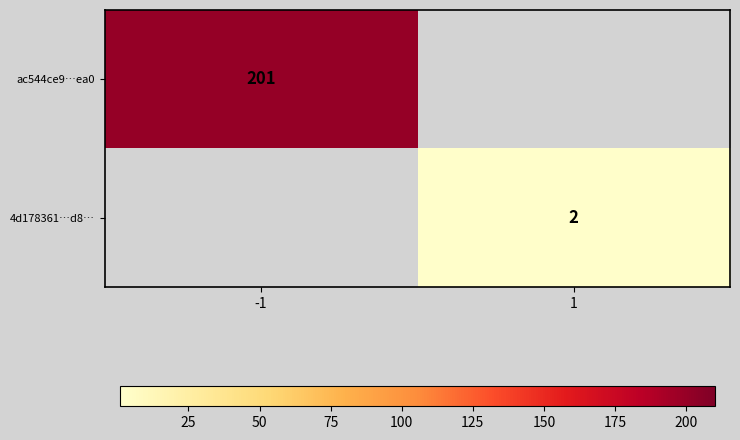

The 4d178361…d8… series shows 2 at 1. True or false?

True